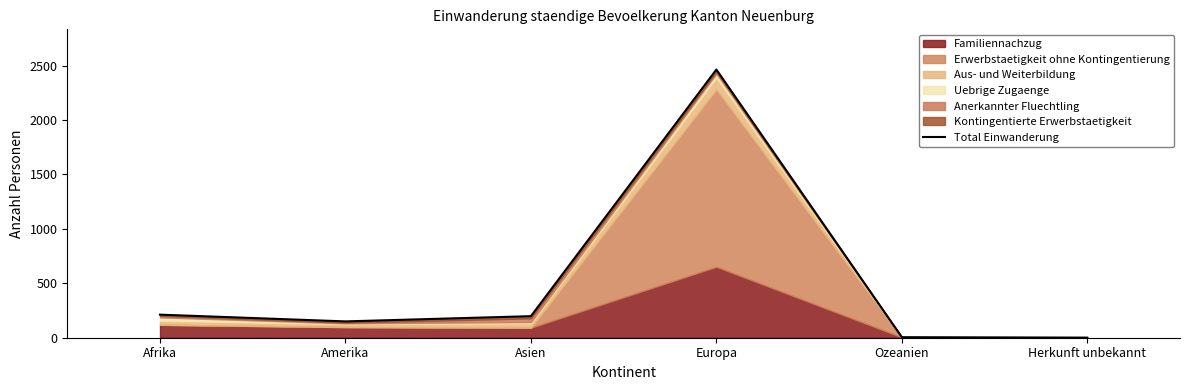

Reading left to right, transcribe all the data shown in this chart.

Afrika=212	Amerika=150	Asien=198	Europa=2464	Ozeanien=5	Herkunft unbekannt=1